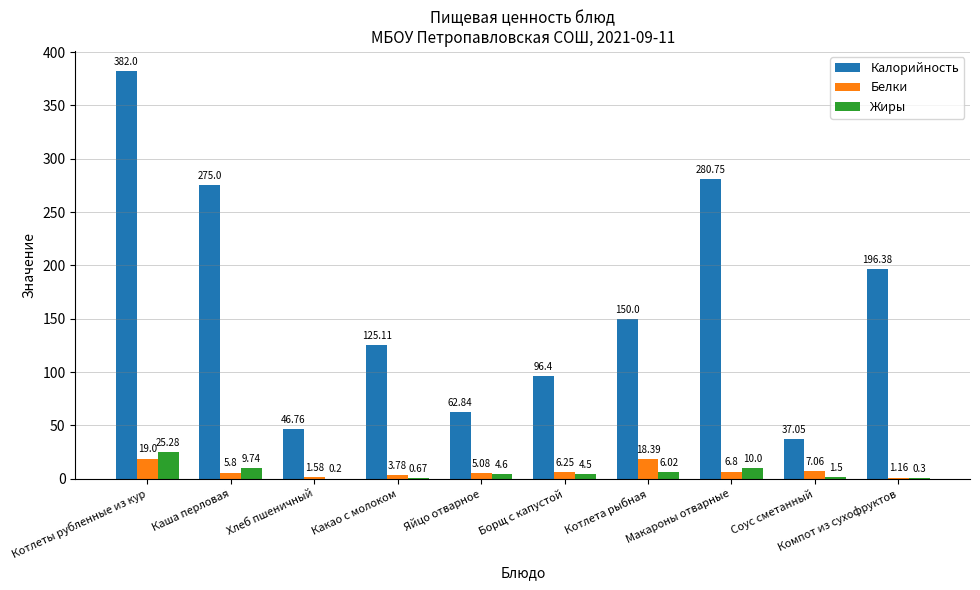

Are the bars horizontal?

No